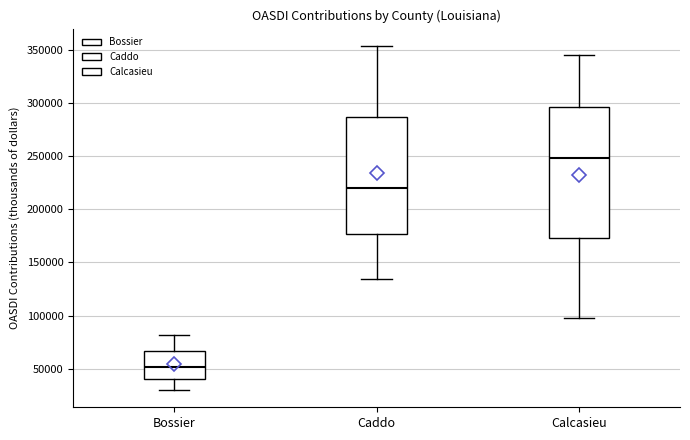

Reading left to right, transcribe this box plot: for each box, give where its median line is, the range the box spans, and where its two whiskers end, as read against the y-axis. The values are not printed on the chart, so give them approximately, as read against the axis.

Bossier: median 50000, box 40000 to 65000, whiskers 30000 to 80000
Caddo: median 220000, box 175000 to 285000, whiskers 135000 to 355000
Calcasieu: median 250000, box 175000 to 295000, whiskers 95000 to 345000